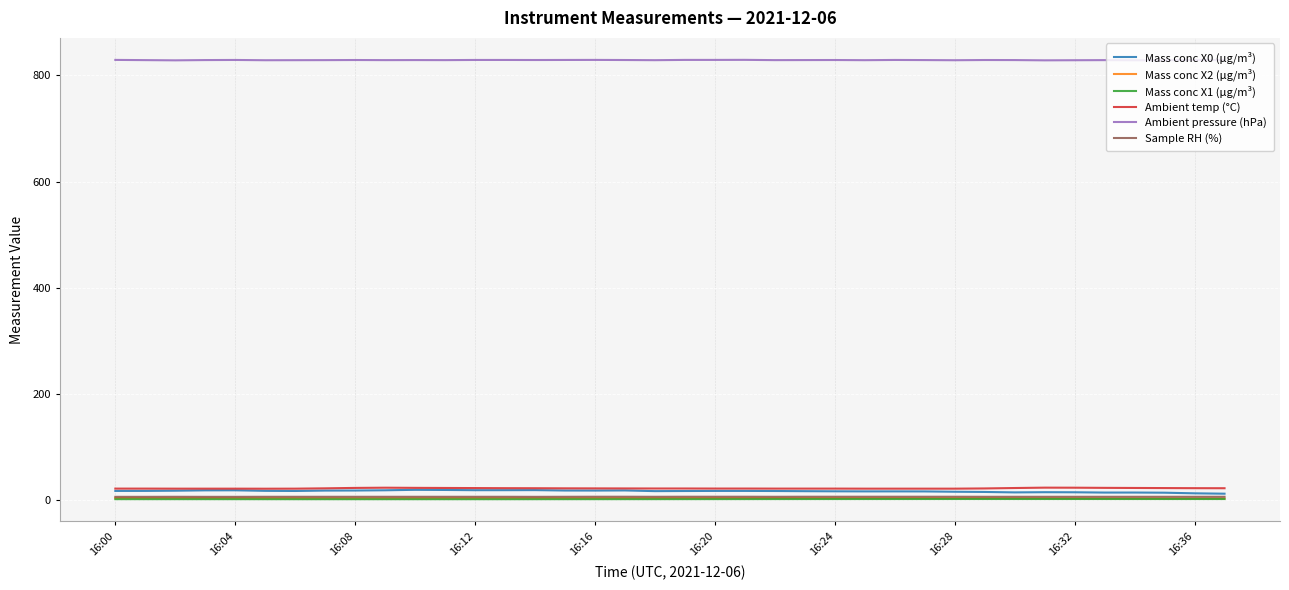

What is the greatest value displayed?

829.1